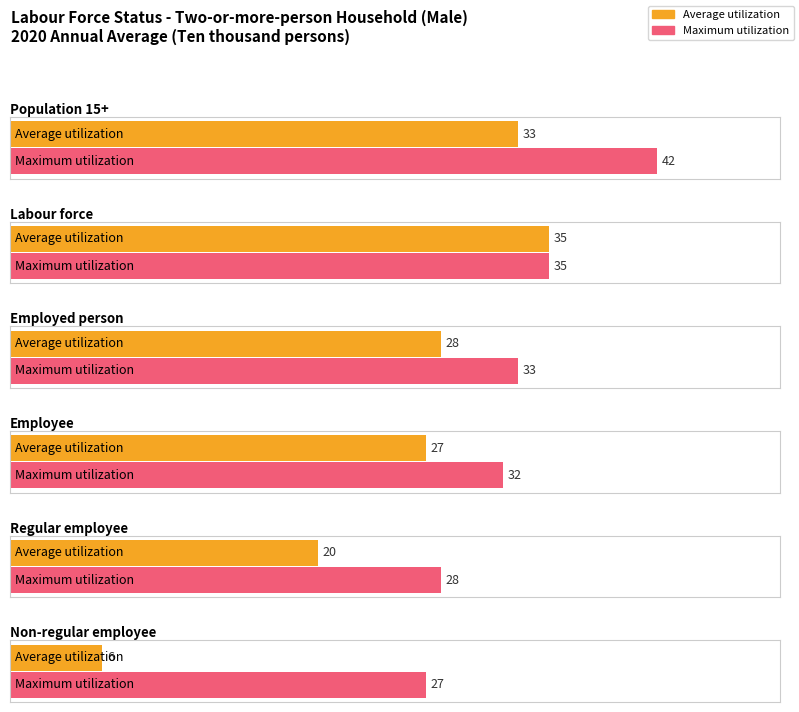

The value of Average utilization at Labour force is 35. True or false?

True